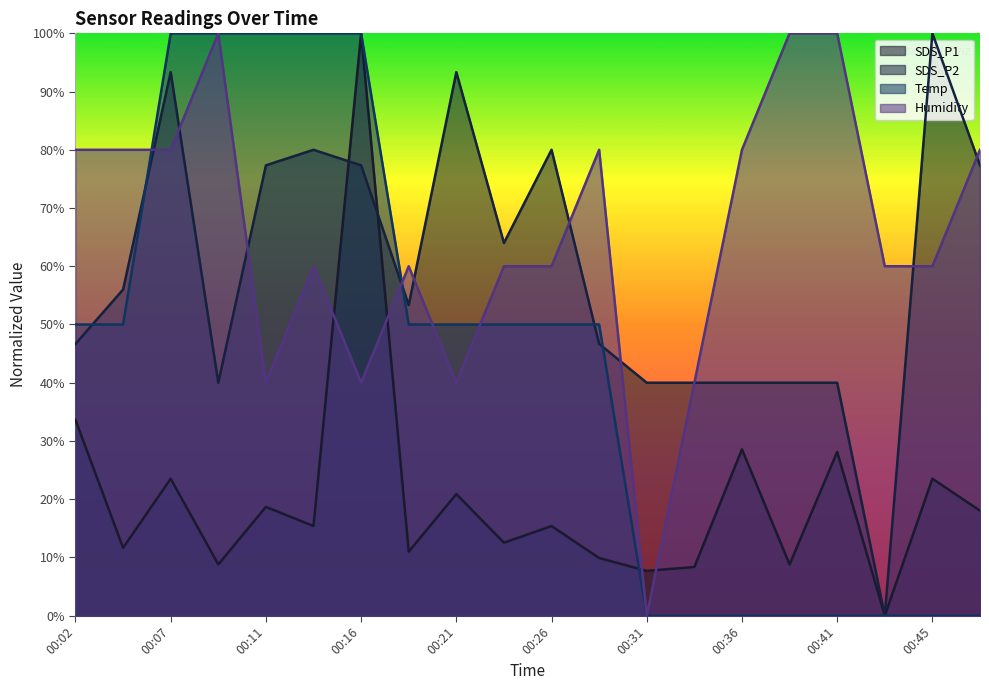

List the labels in order of SDS_P1 value, largest first.

00:16, 00:02, 00:36, 00:41, 00:07, 00:45, 00:21, 00:11, 00:48, 00:14, 00:26, 00:24, 00:04, 00:19, 00:28, 00:09, 00:38, 00:33, 00:31, 00:43